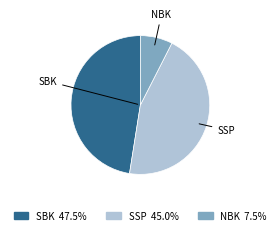

Is there a majority slice in this chart?

No